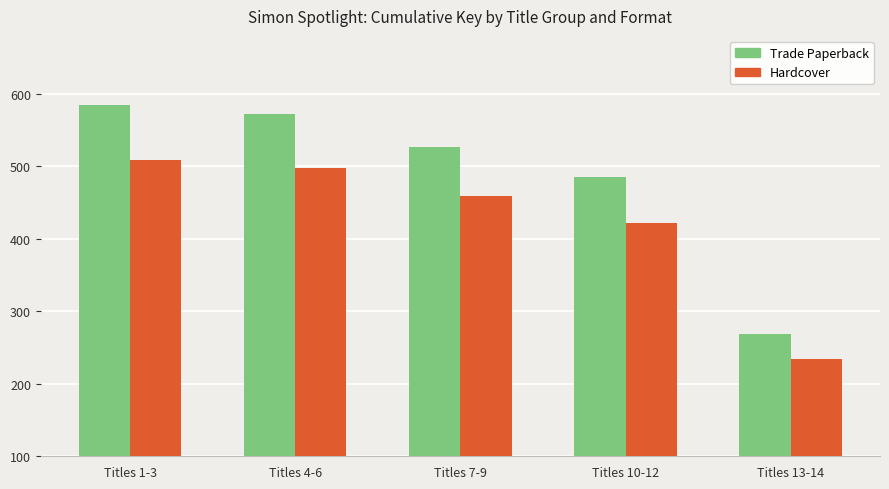

At how many categories does at least one series exceed 490?

3